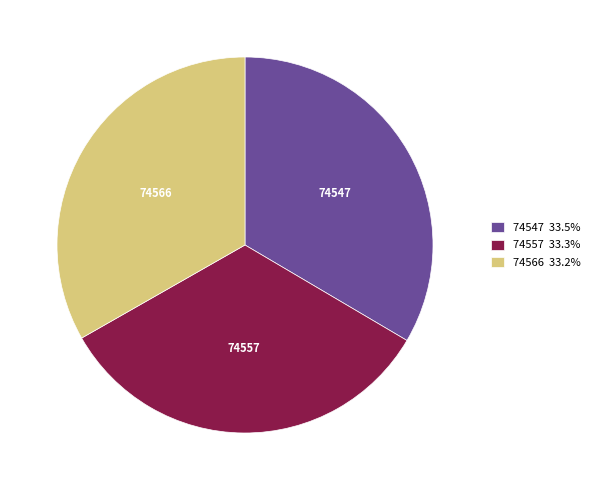

How many segments does this pie chart have?

3